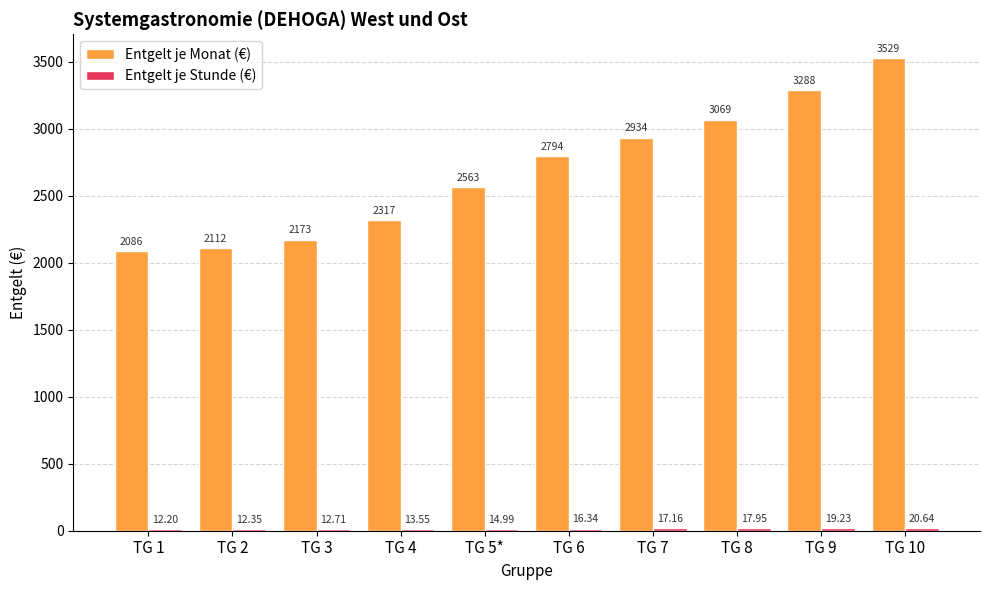

List the labels in order of Entgelt je Monat (€) value, largest first.

TG 10, TG 9, TG 8, TG 7, TG 6, TG 5*, TG 4, TG 3, TG 2, TG 1